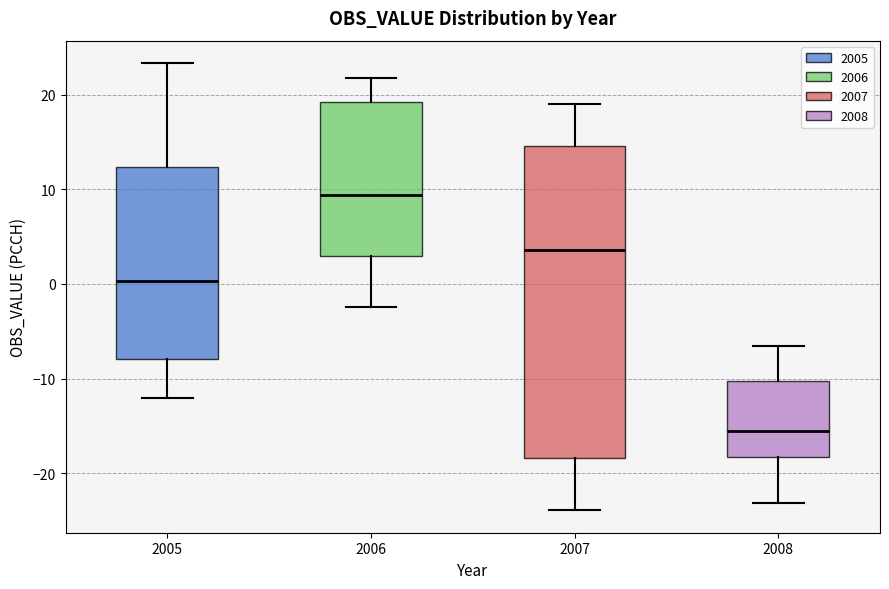

Reading left to right, read every box against the y-axis: the position of its median line, the range the box covers, and the ends of its whiskers. The values are not printed on the chart, so give them approximately, as read against the axis.

2005: median 0, box -8 to 12, whiskers -12 to 23
2006: median 9, box 3 to 19, whiskers -2 to 22
2007: median 4, box -18 to 15, whiskers -24 to 19
2008: median -16, box -18 to -10, whiskers -23 to -7